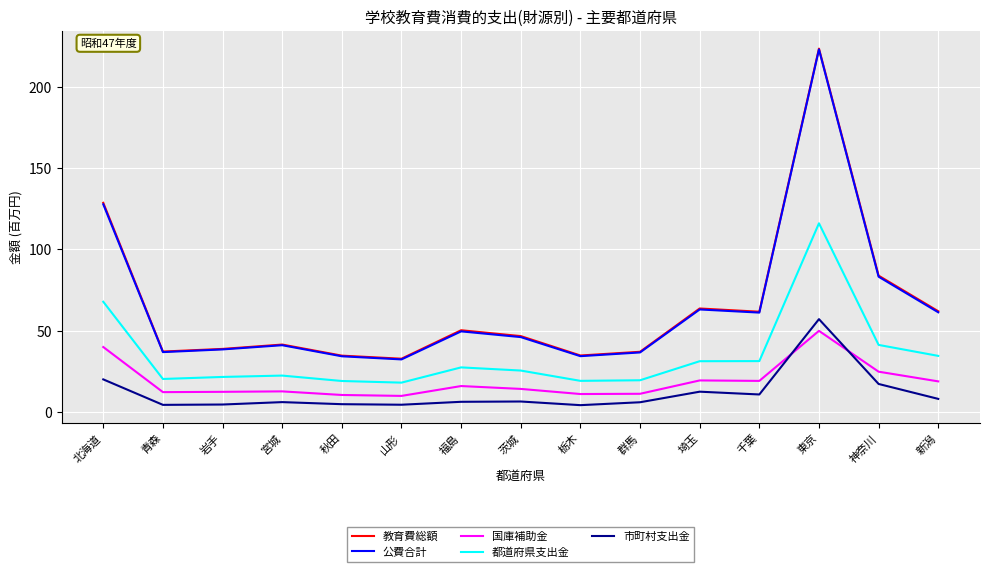

Where is the first local maximum for 公費合計?

宮城